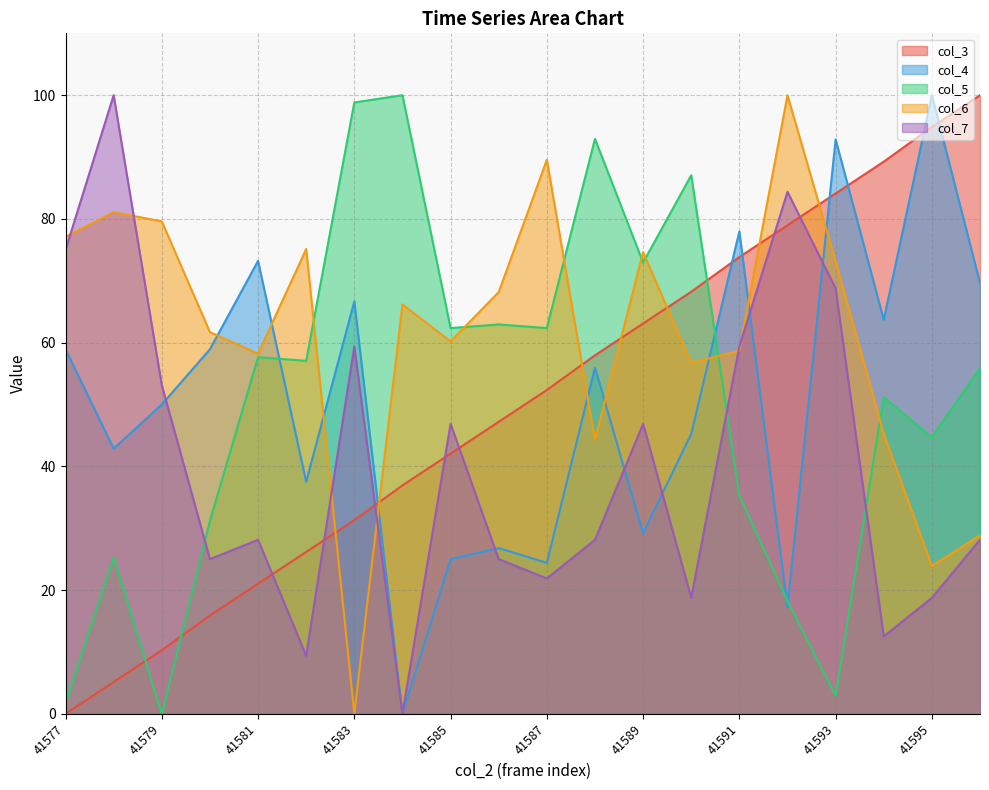

How many series are shown in this chart?

5